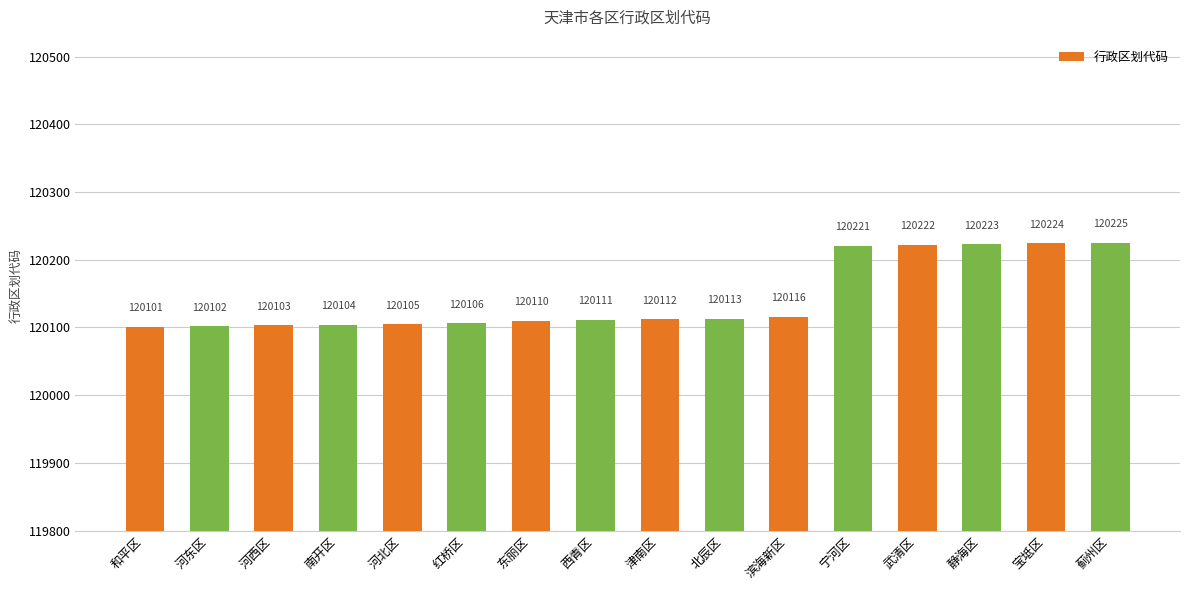

What position from the right is 静海区?

3